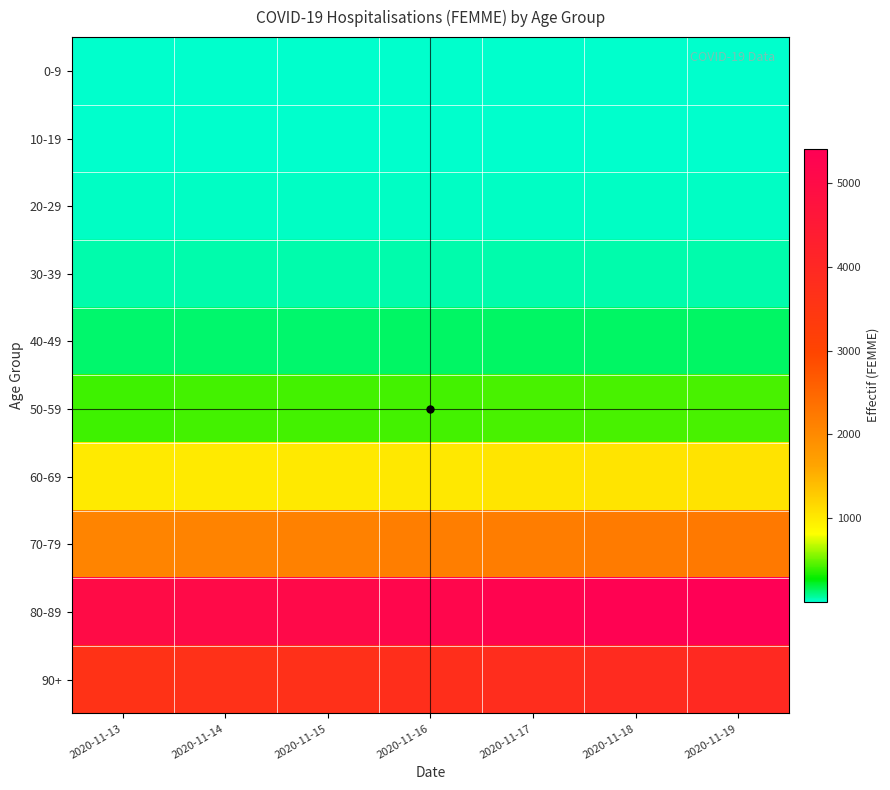

How many series are shown in this chart?

10